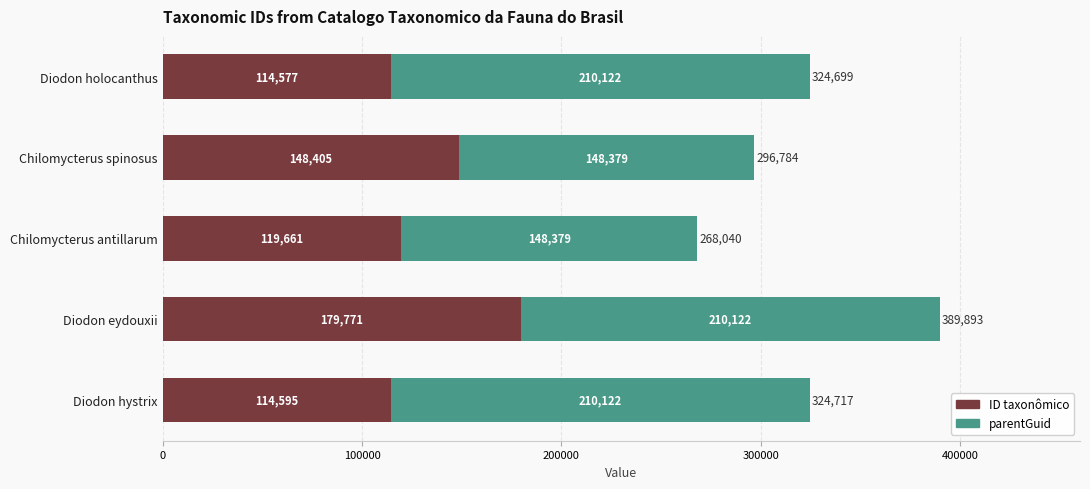

Read the ID taxonômico value at Diodon holocanthus.

114577